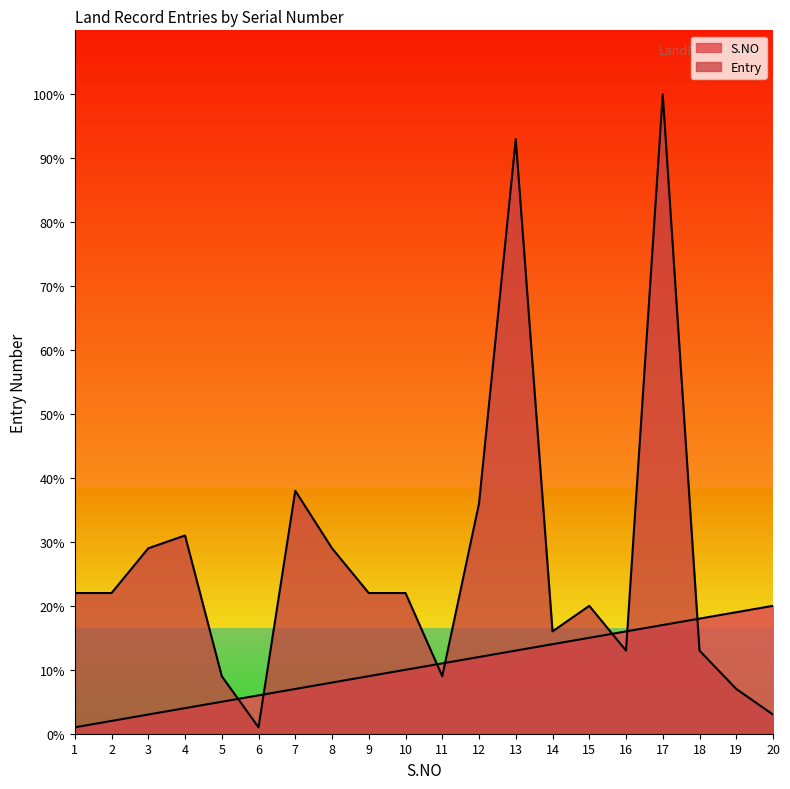

Reading left to right, what are all the values shown in this chart?

S.NO: 1	2	3	4	5	6	7	8	9	10	11	12	13	14	15	16	17	18	19	20
Entry: 22	22	29	31	9	1	38	29	22	22	9	36	93	16	20	13	100	13	7	3